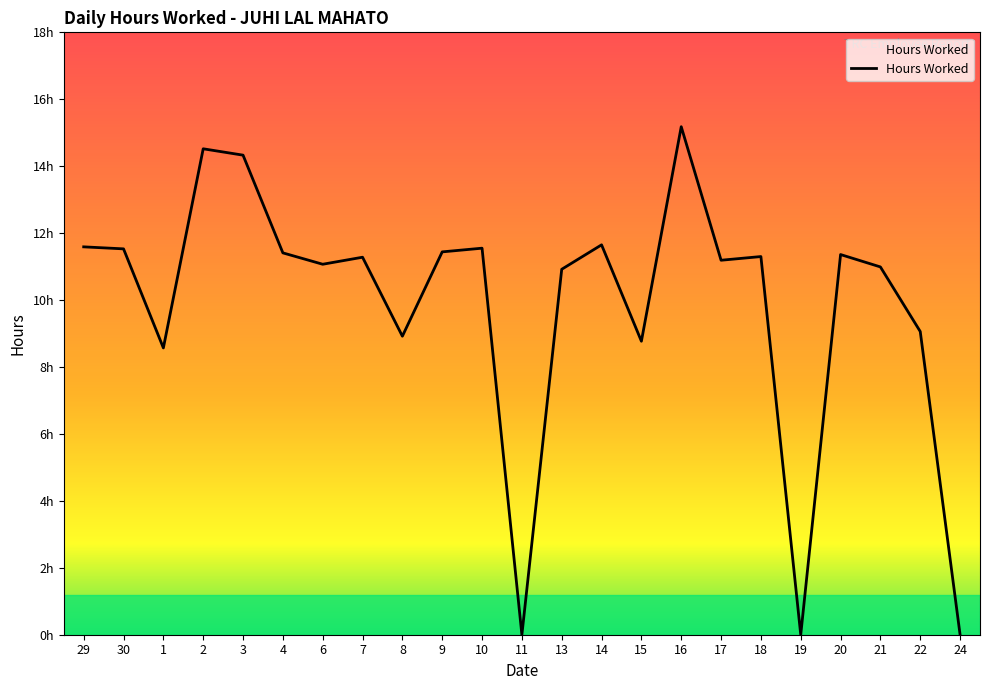

What is the difference between the maximum and minimum values?

15.2